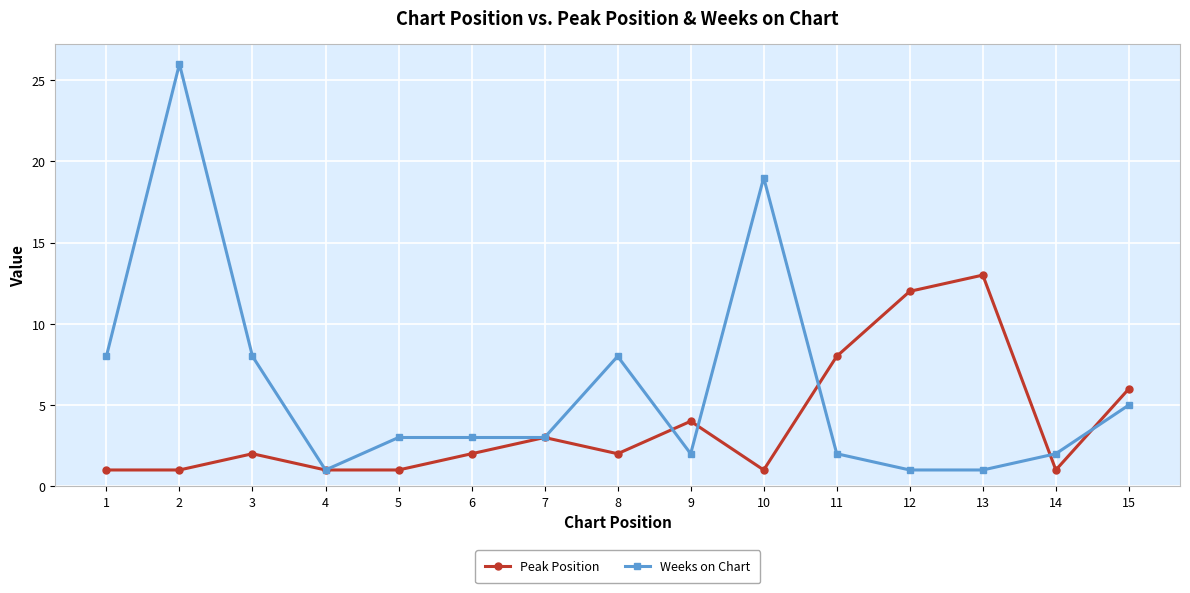

What is the maximum value for Weeks on Chart?

26